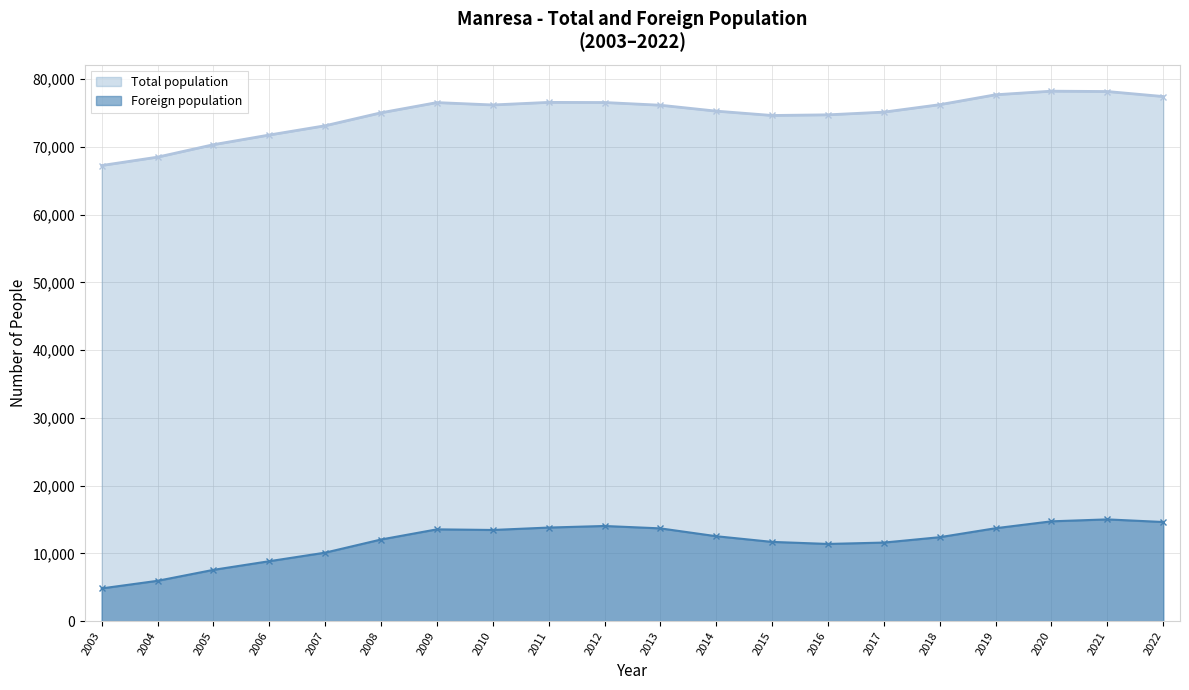

True or false: Foreign population and Total population intersect in this chart.

False